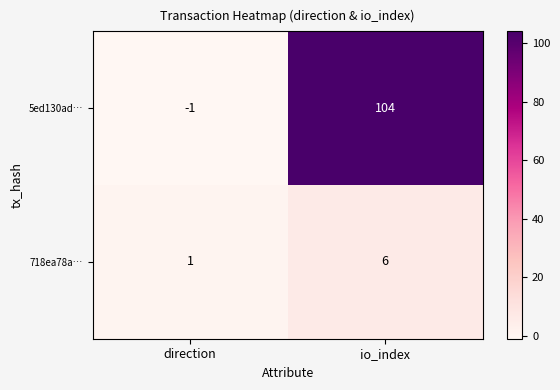

What is the approximate value of 5ed130ad… at io_index, to the nearest 5?

105